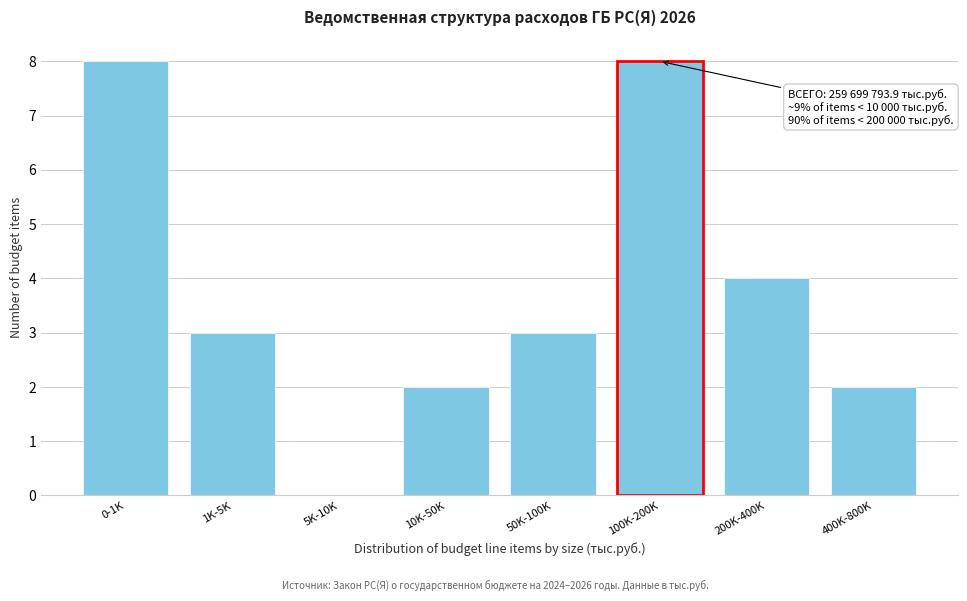

Reading right to left, what are all the values shown in this chart?

400K-800K=2	200K-400K=4	100K-200K=8	50K-100K=3	10K-50K=2	5K-10K=0	1K-5K=3	0-1K=8